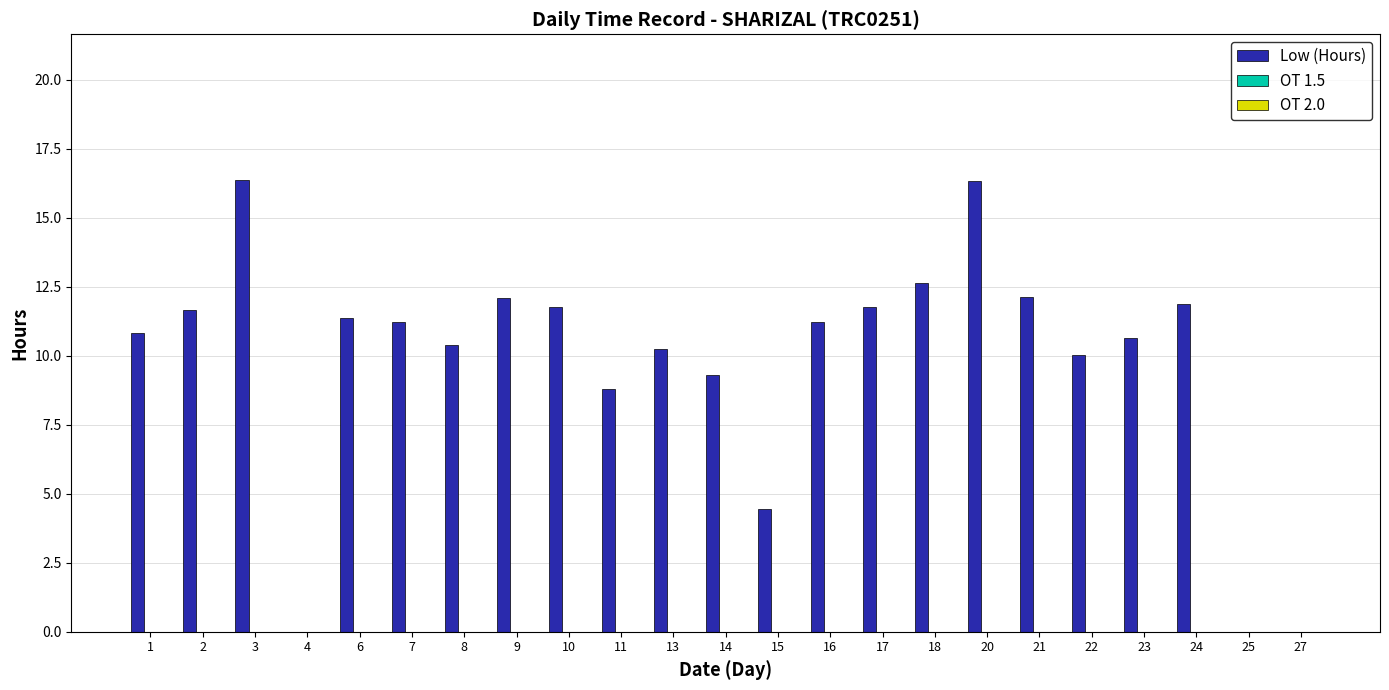

The chart shows a value of 17.6 at 13. True or false?

False